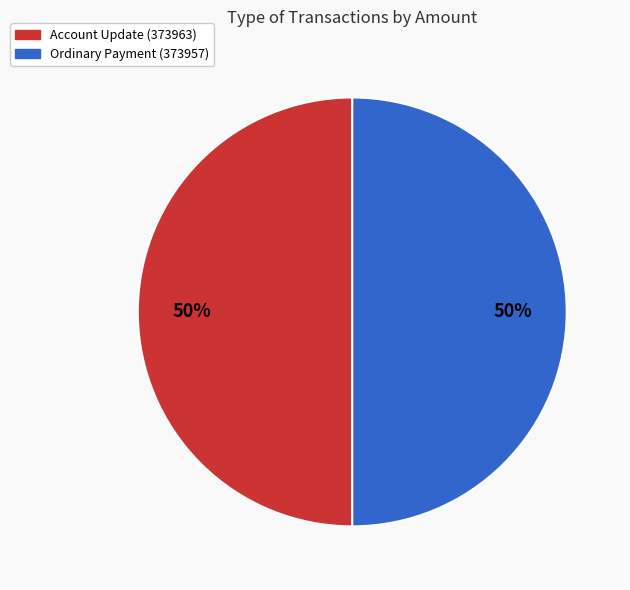

True or false: Account Update (373963) accounts for 1% of the total.

False